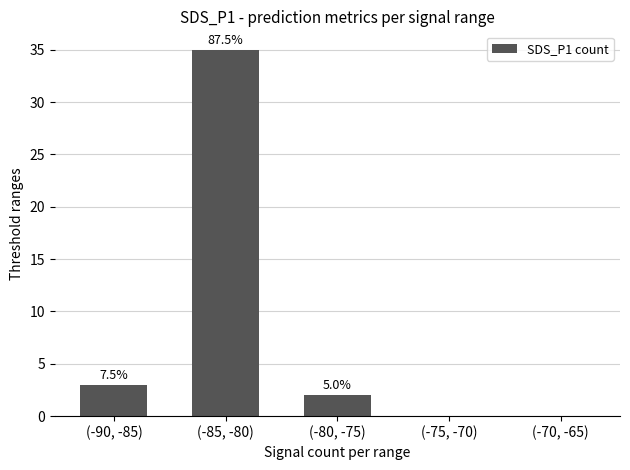

What is the label of the 4th bar from the right?

(-85, -80)